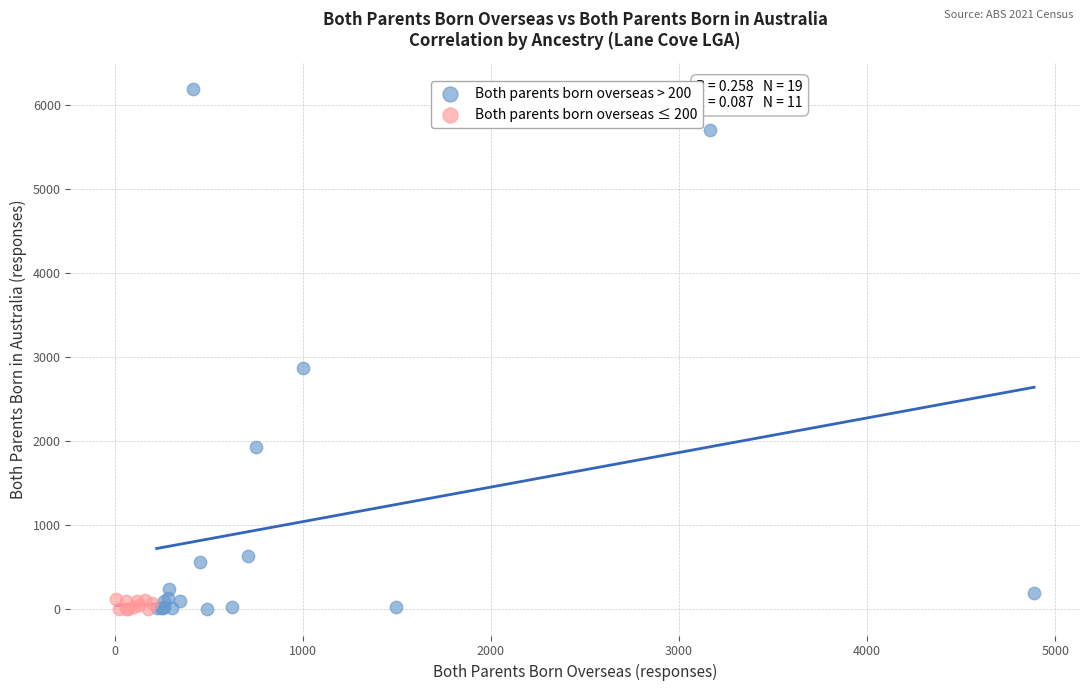

Which series reaches the maximum Y coordinate?

Both parents born overseas > 200